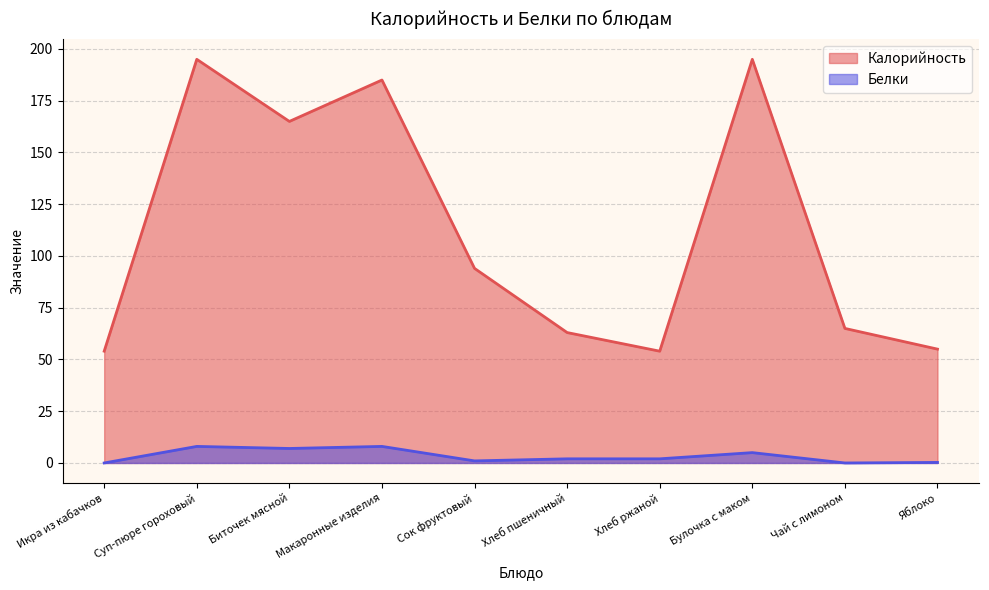

What is the difference between the Калорийность values at Икра из кабачков and Суп-пюре гороховый?

141.0